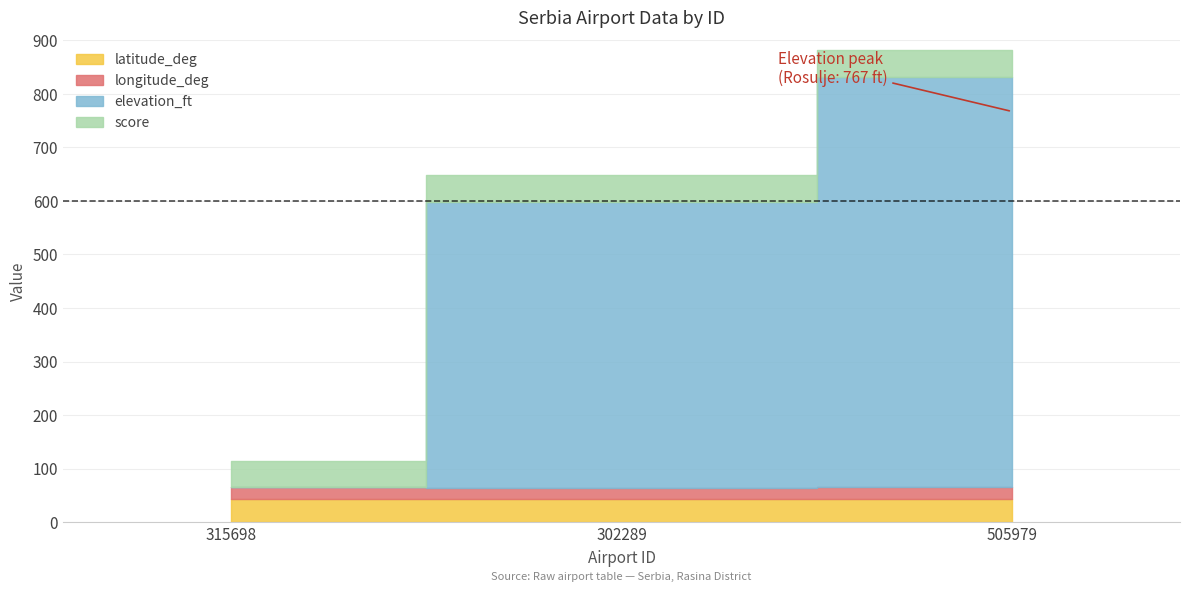

Which series has the largest total across all categories?

elevation_ft